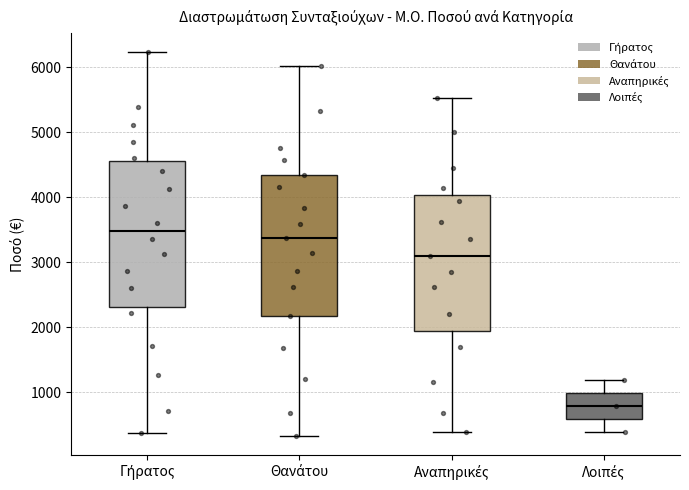

Where is the lower edge of the box for Λοιπές on the y-axis? The values are not printed on the chart, so give them approximately, as read against the axis.

600